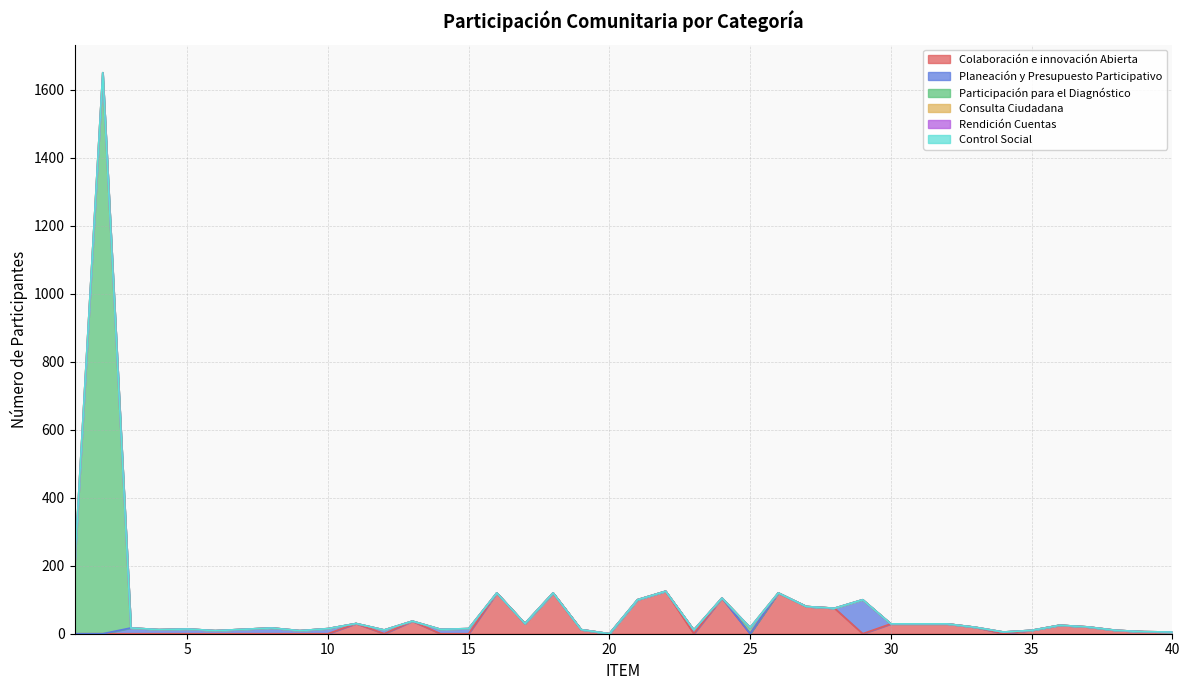

How many data points does each series have?

40